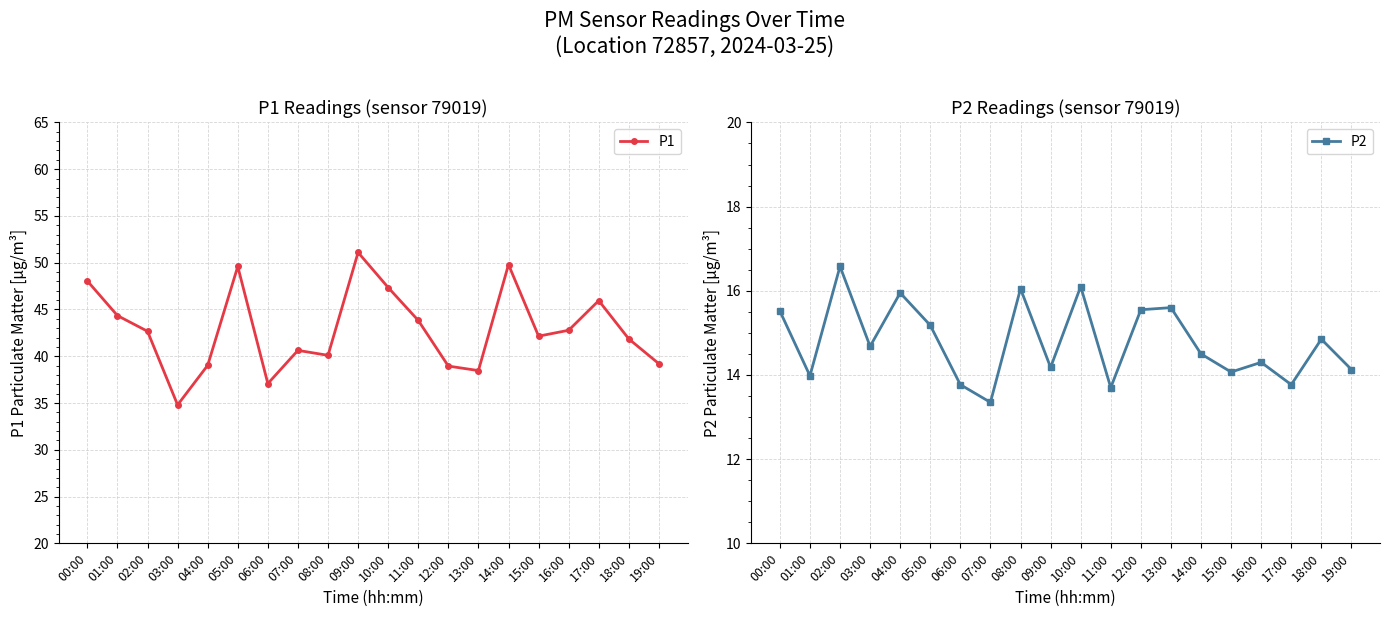

What is the difference between the second highest and minimum values in the P1 series?

15.0